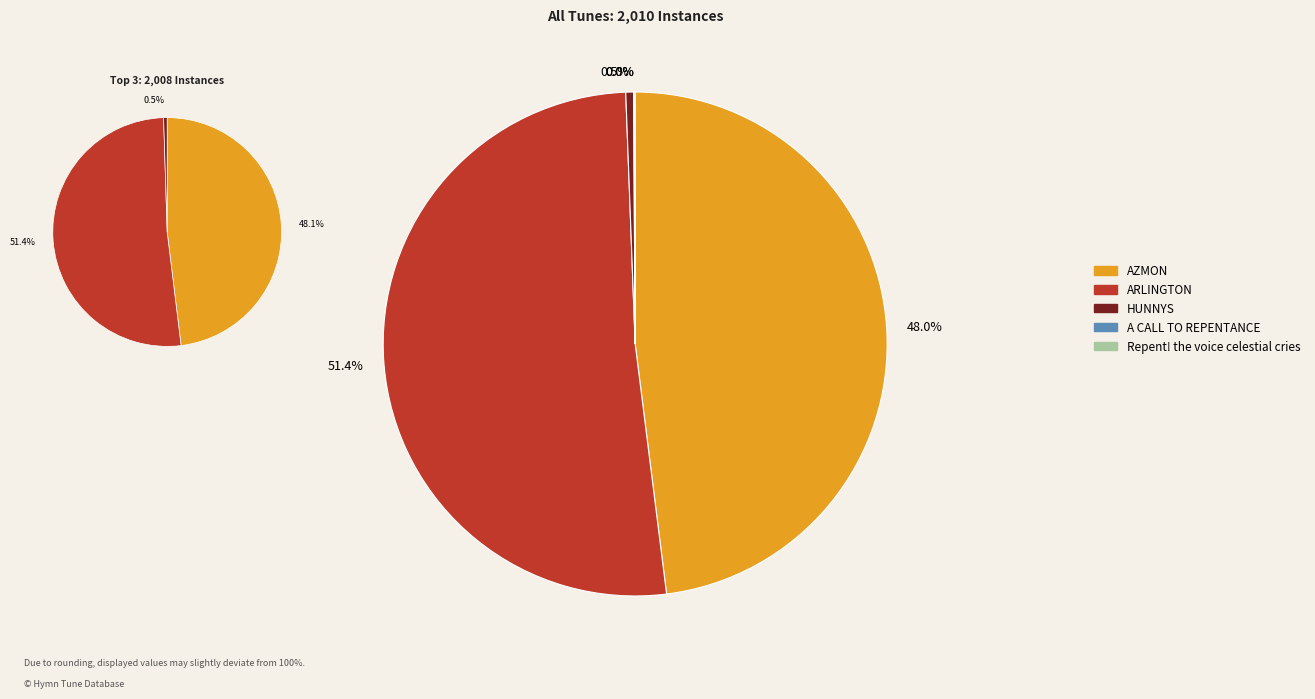

How many slices are in this pie chart?

5